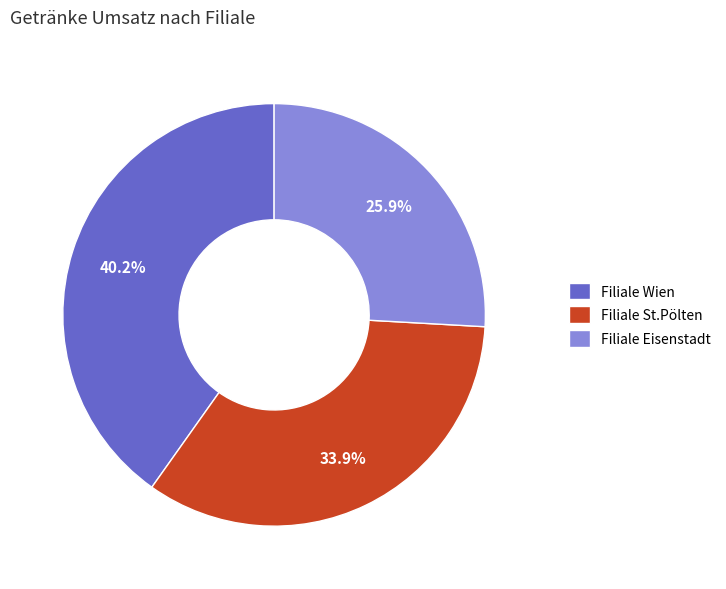

Rank the categories by value from lowest to highest.

Filiale Eisenstadt, Filiale St.Pölten, Filiale Wien